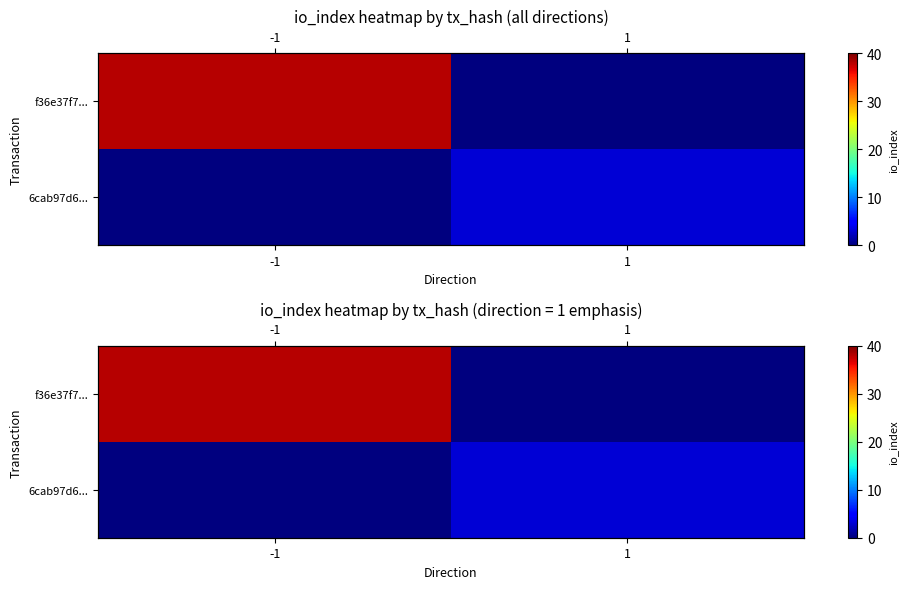

What is the difference between the 6cab97d6... values at -1 and 1?

3